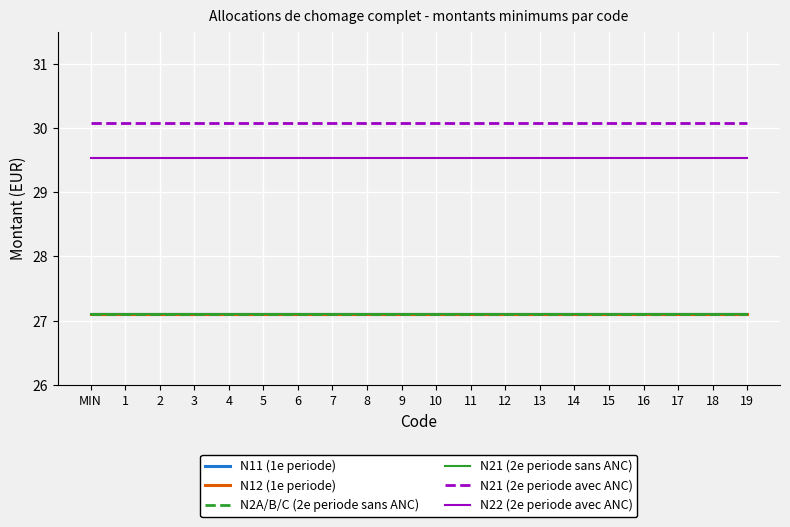

At which label is N2A/B/C (2e periode sans ANC) closest to 27?

MIN